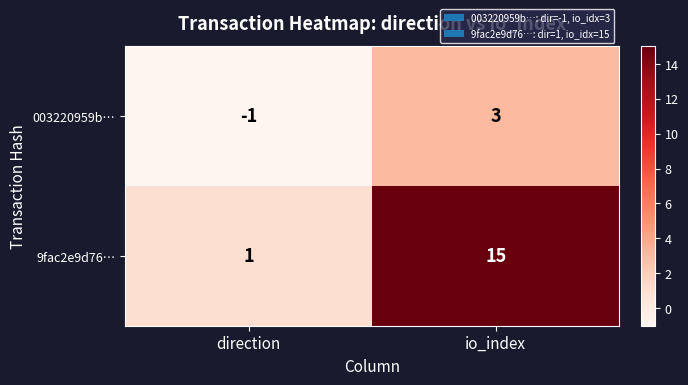

What is the average value of the 9fac2e9d76… series?

8